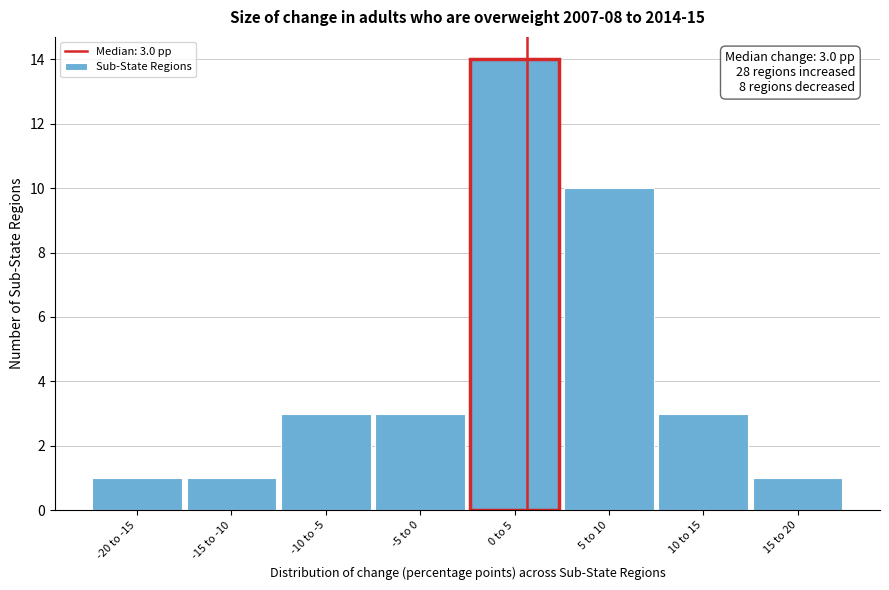

Reading right to left, extract all data points from this chart.

1	3	10	14	3	3	1	1